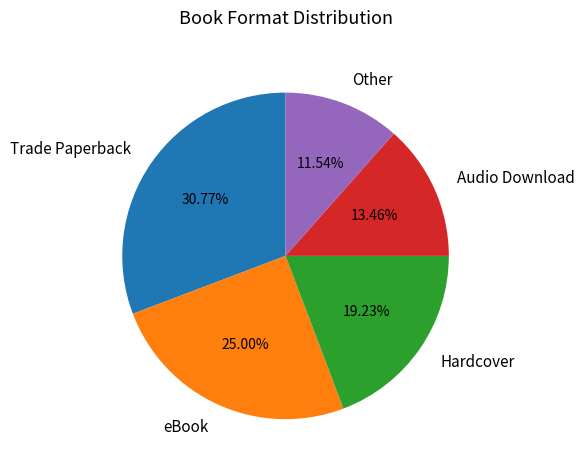

To the nearest percent, what is the average slice percentage?

20%